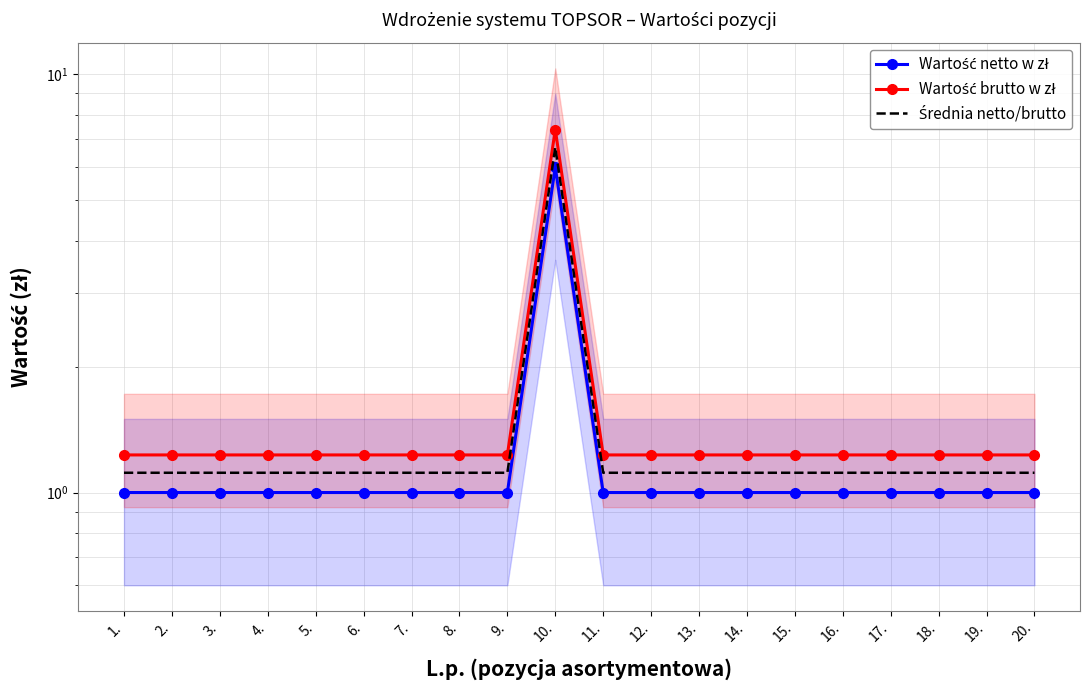

What is the difference between the highest and lowest values at 15.?

0.2